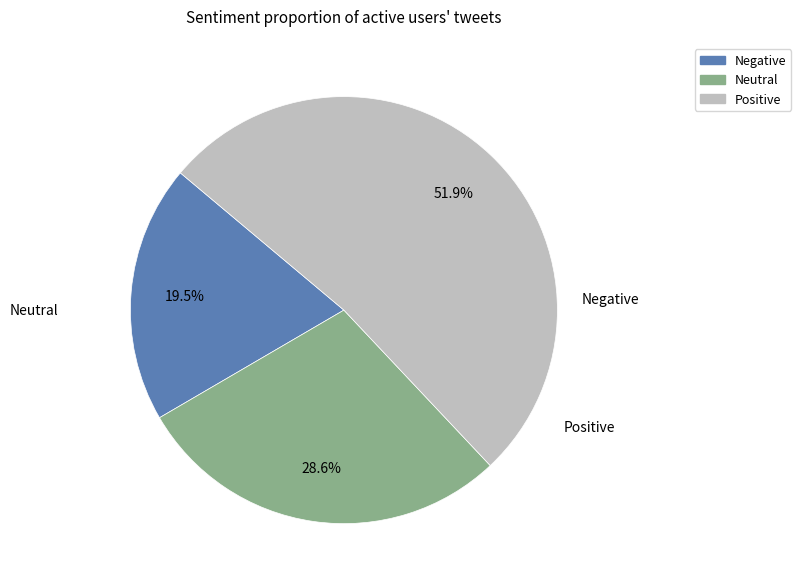

Does any single category account for the majority?

Yes